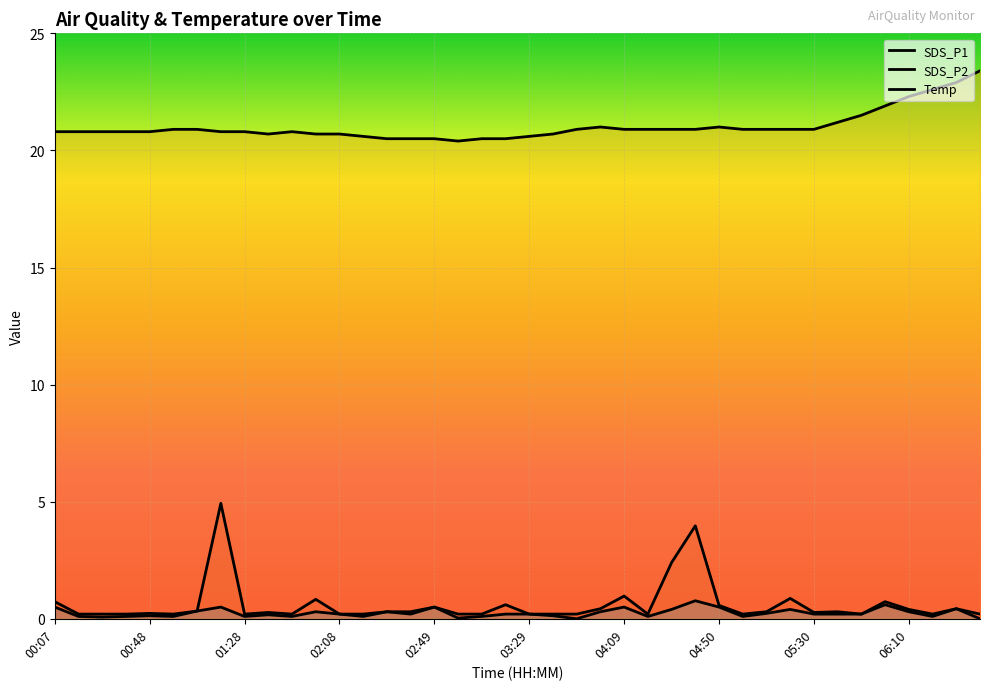

True or false: SDS_P2 and Temp cross at least once.

False